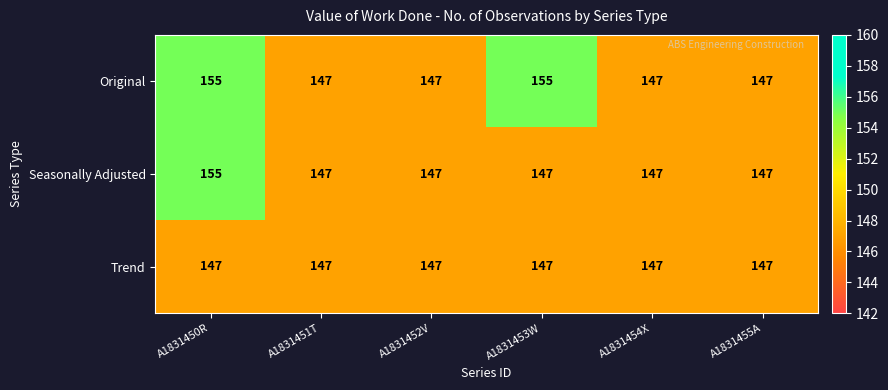

What is the smallest value displayed?

147